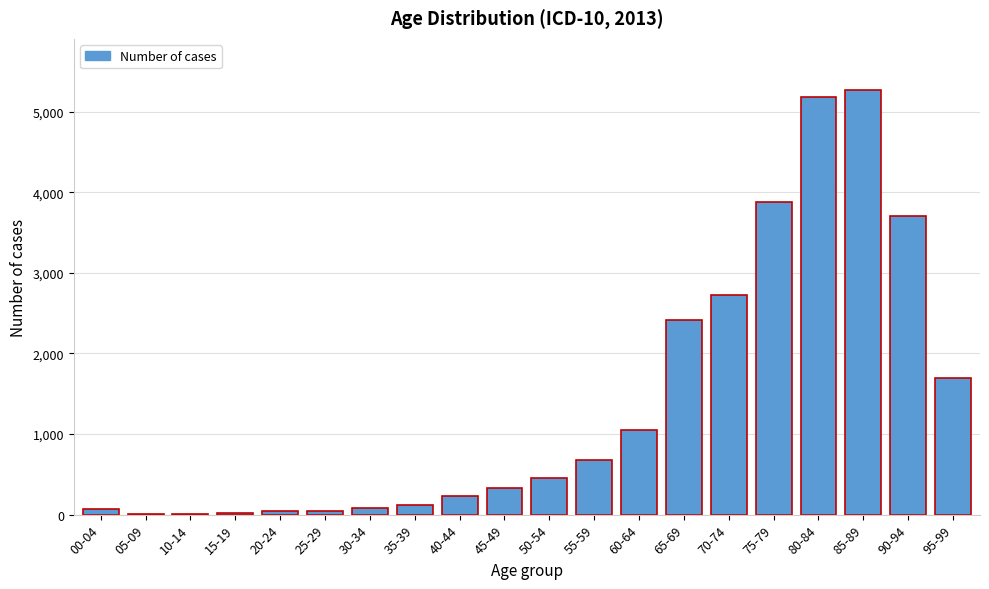

What is the change in value from 45-49 to 80-84?

+4849